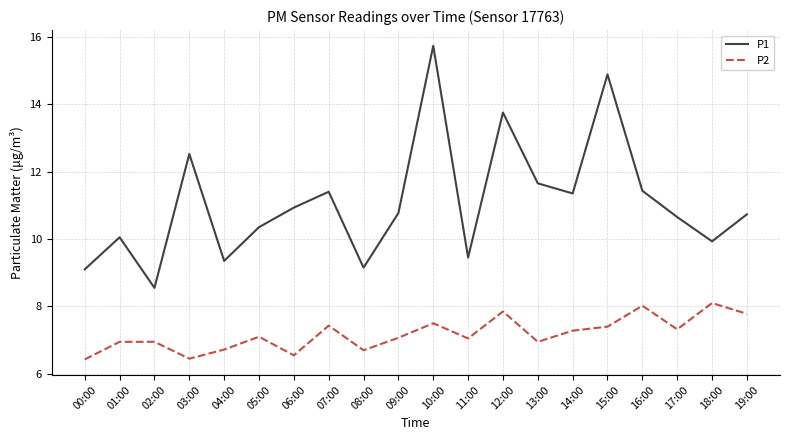

Rank the series by their average value, from highest to lowest.

P1, P2